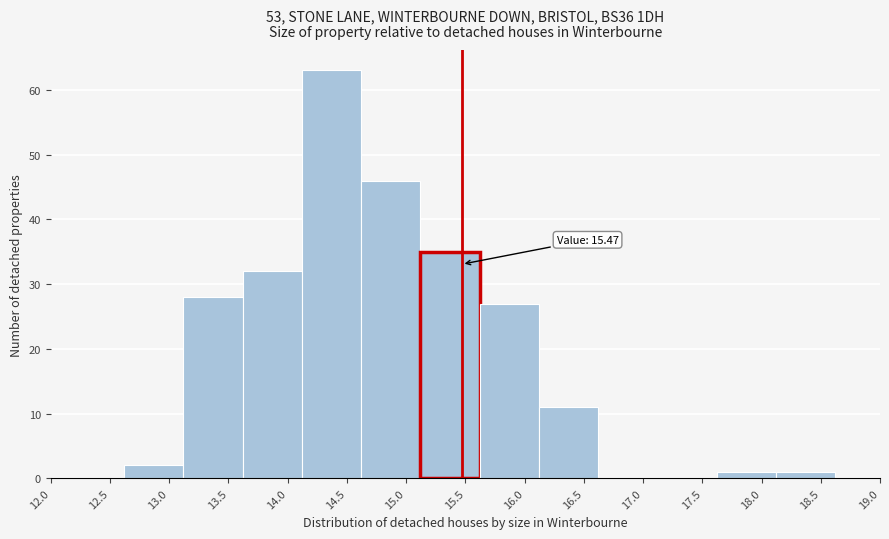

Which range on the x-axis has the tallest bar?

14.12 to 14.62